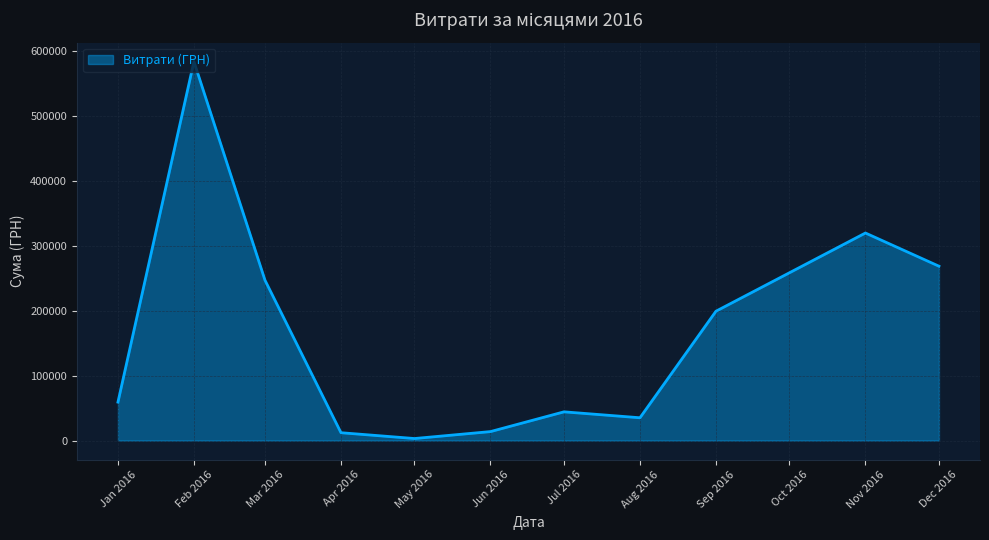

What is the difference between the maximum and second lowest values?

571440.0